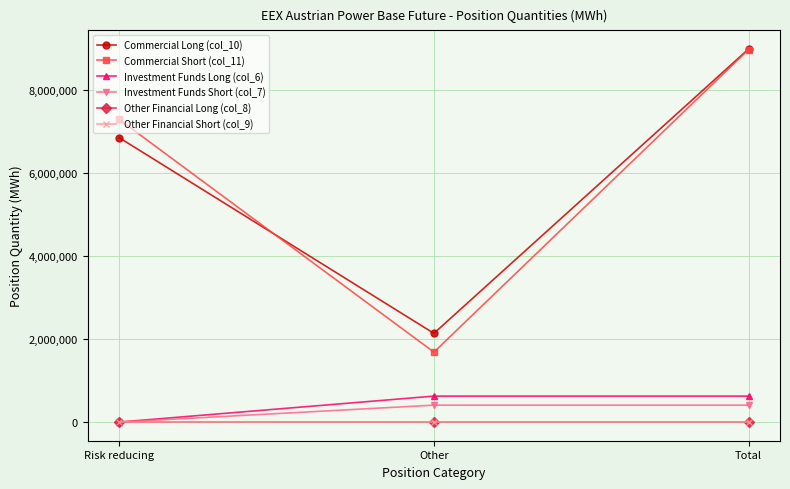

Which series has the largest range (max minus min)?

Commercial Short (col_11)